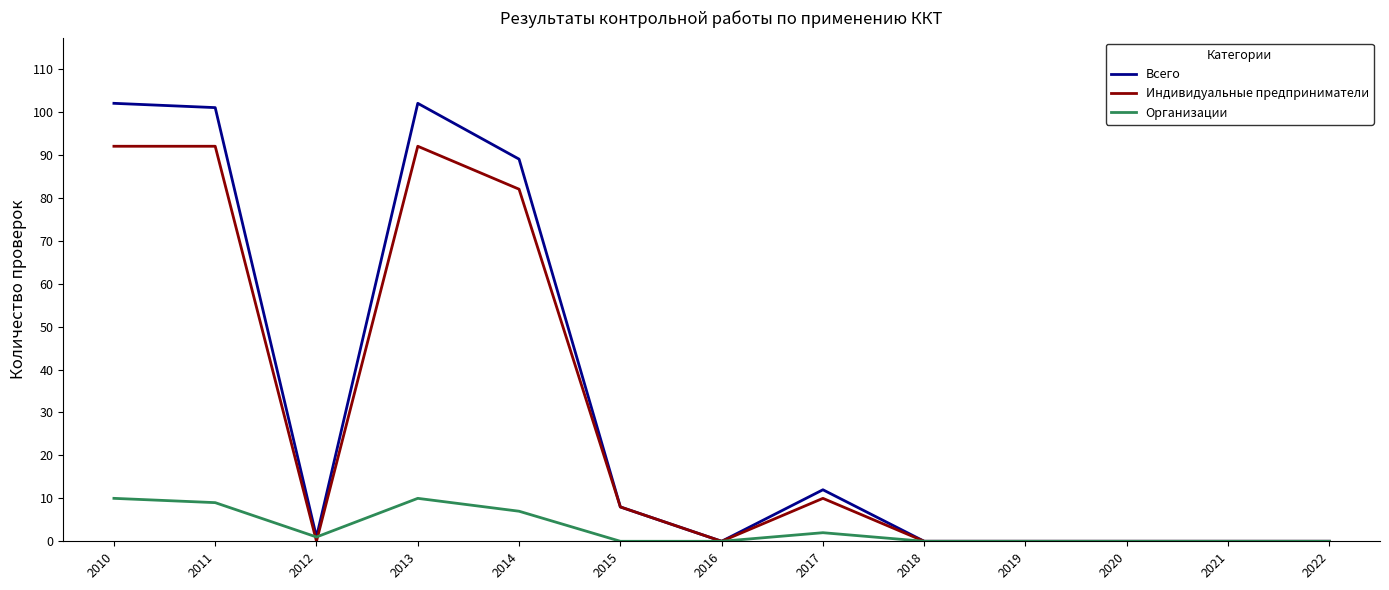

True or false: Всего has a value of -61 at 2020.

False